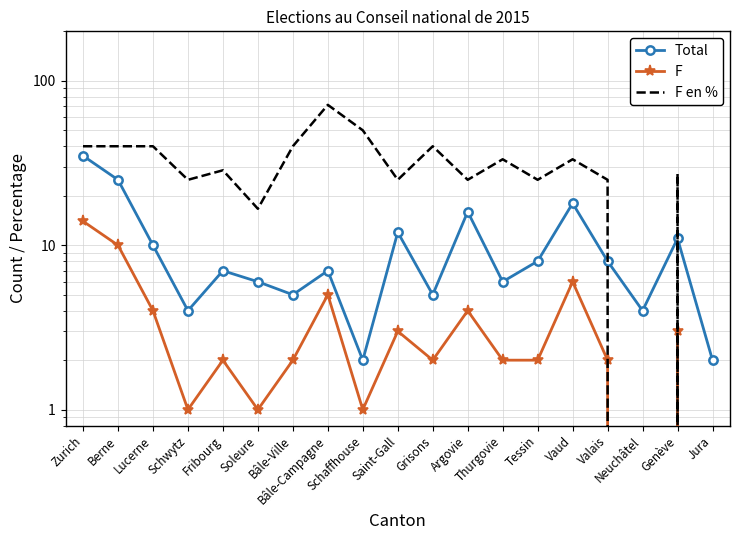

True or false: F and Total cross at least once.

False